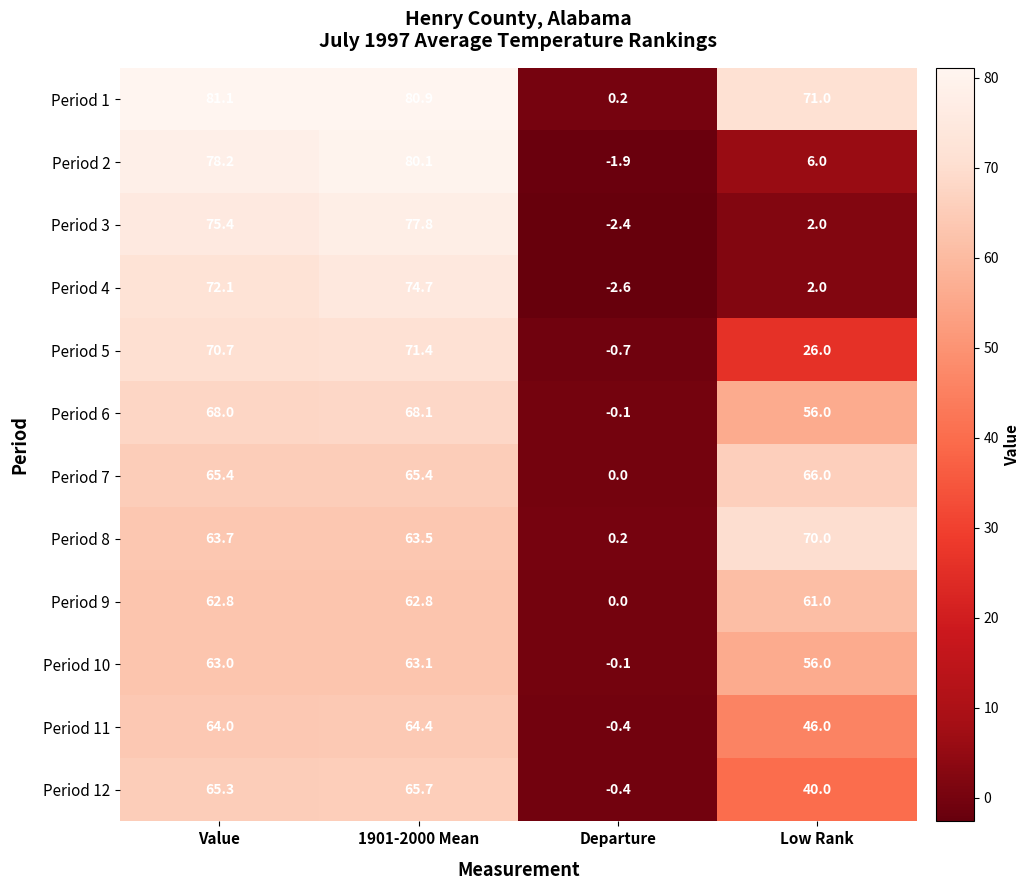

Which series has the largest total across all categories?

Period 1